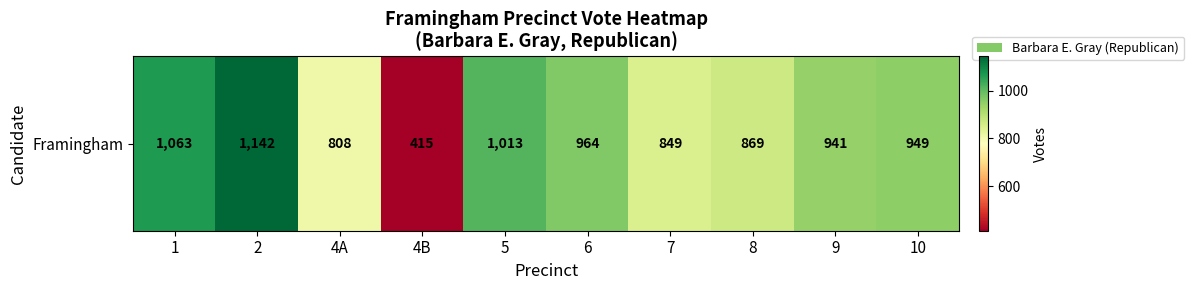

Rank the categories by value from highest to lowest.

2, 1, 5, 6, 10, 9, 8, 7, 4A, 4B